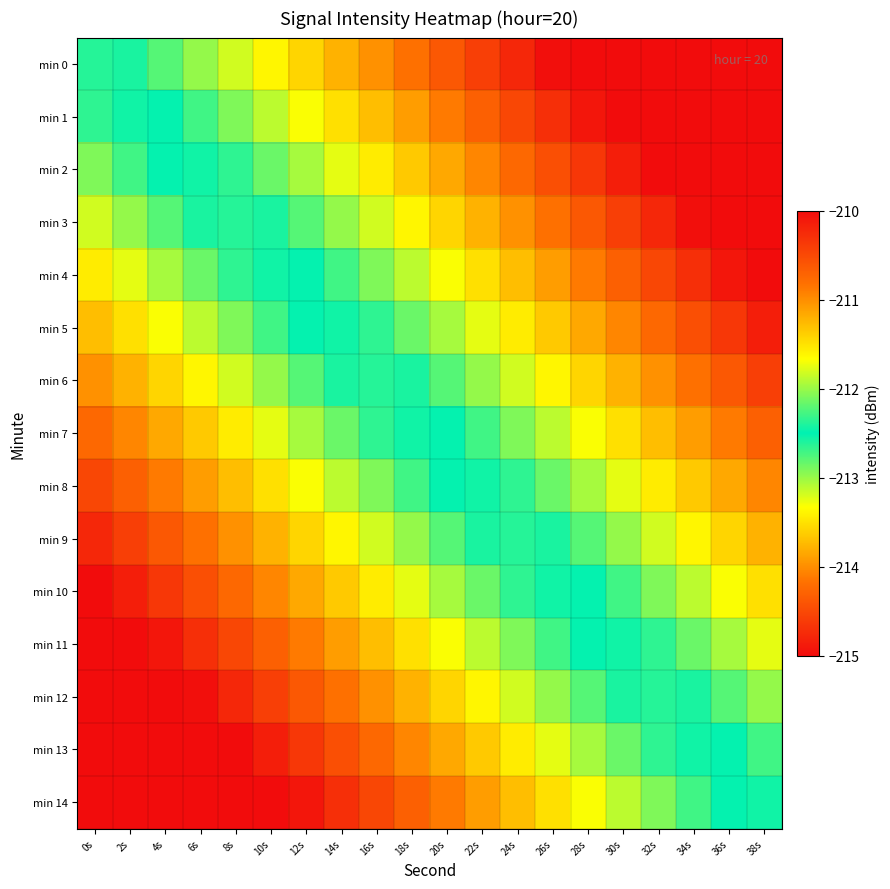

Reading left to right, list all the values displayed in this chart.

min 0: 0s=-212.4	2s=-212.6	4s=-212.8	6s=-213.0	8s=-213.2	10s=-213.4	12s=-213.6	14s=-213.8	16s=-214.0	18s=-214.2	20s=-214.4	22s=-214.6	24s=-214.8	26s=-215.0	28s=-215.0	30s=-215.0	32s=-215.0	34s=-215.0	36s=-215.0	38s=-215.0
min 1: 0s=-212.6	2s=-212.4	4s=-212.5	6s=-212.7	8s=-212.9	10s=-213.1	12s=-213.3	14s=-213.5	16s=-213.7	18s=-213.9	20s=-214.1	22s=-214.3	24s=-214.5	26s=-214.7	28s=-214.9	30s=-215.0	32s=-215.0	34s=-215.0	36s=-215.0	38s=-215.0
min 2: 0s=-212.9	2s=-212.7	4s=-212.5	6s=-212.4	8s=-212.6	10s=-212.8	12s=-213.0	14s=-213.2	16s=-213.4	18s=-213.6	20s=-213.8	22s=-214.0	24s=-214.2	26s=-214.4	28s=-214.6	30s=-214.8	32s=-215.0	34s=-215.0	36s=-215.0	38s=-215.0
min 3: 0s=-213.2	2s=-213.0	4s=-212.8	6s=-212.6	8s=-212.4	10s=-212.6	12s=-212.8	14s=-213.0	16s=-213.2	18s=-213.4	20s=-213.6	22s=-213.8	24s=-214.0	26s=-214.2	28s=-214.4	30s=-214.6	32s=-214.8	34s=-215.0	36s=-215.0	38s=-215.0
min 4: 0s=-213.4	2s=-213.2	4s=-213.0	6s=-212.8	8s=-212.6	10s=-212.4	12s=-212.5	14s=-212.7	16s=-212.9	18s=-213.1	20s=-213.3	22s=-213.5	24s=-213.7	26s=-213.9	28s=-214.1	30s=-214.3	32s=-214.5	34s=-214.7	36s=-214.9	38s=-215.0
min 5: 0s=-213.7	2s=-213.5	4s=-213.3	6s=-213.1	8s=-212.9	10s=-212.7	12s=-212.5	14s=-212.4	16s=-212.6	18s=-212.8	20s=-213.0	22s=-213.2	24s=-213.4	26s=-213.6	28s=-213.8	30s=-214.0	32s=-214.2	34s=-214.4	36s=-214.6	38s=-214.8
min 6: 0s=-214.0	2s=-213.8	4s=-213.6	6s=-213.4	8s=-213.2	10s=-213.0	12s=-212.8	14s=-212.6	16s=-212.4	18s=-212.6	20s=-212.8	22s=-213.0	24s=-213.2	26s=-213.4	28s=-213.6	30s=-213.8	32s=-214.0	34s=-214.2	36s=-214.4	38s=-214.6
min 7: 0s=-214.2	2s=-214.0	4s=-213.8	6s=-213.6	8s=-213.4	10s=-213.2	12s=-213.0	14s=-212.8	16s=-212.6	18s=-212.4	20s=-212.5	22s=-212.7	24s=-212.9	26s=-213.1	28s=-213.3	30s=-213.5	32s=-213.7	34s=-213.9	36s=-214.1	38s=-214.3
min 8: 0s=-214.5	2s=-214.3	4s=-214.1	6s=-213.9	8s=-213.7	10s=-213.5	12s=-213.3	14s=-213.1	16s=-212.9	18s=-212.7	20s=-212.5	22s=-212.4	24s=-212.6	26s=-212.8	28s=-213.0	30s=-213.2	32s=-213.4	34s=-213.6	36s=-213.8	38s=-214.0
min 9: 0s=-214.8	2s=-214.6	4s=-214.4	6s=-214.2	8s=-214.0	10s=-213.8	12s=-213.6	14s=-213.4	16s=-213.2	18s=-213.0	20s=-212.8	22s=-212.6	24s=-212.4	26s=-212.6	28s=-212.8	30s=-213.0	32s=-213.2	34s=-213.4	36s=-213.6	38s=-213.8
min 10: 0s=-215.0	2s=-214.8	4s=-214.6	6s=-214.4	8s=-214.2	10s=-214.0	12s=-213.8	14s=-213.6	16s=-213.4	18s=-213.2	20s=-213.0	22s=-212.8	24s=-212.6	26s=-212.4	28s=-212.5	30s=-212.7	32s=-212.9	34s=-213.1	36s=-213.3	38s=-213.5
min 11: 0s=-215.0	2s=-215.0	4s=-214.9	6s=-214.7	8s=-214.5	10s=-214.3	12s=-214.1	14s=-213.9	16s=-213.7	18s=-213.5	20s=-213.3	22s=-213.1	24s=-212.9	26s=-212.7	28s=-212.5	30s=-212.4	32s=-212.6	34s=-212.8	36s=-213.0	38s=-213.2
min 12: 0s=-215.0	2s=-215.0	4s=-215.0	6s=-215.0	8s=-214.8	10s=-214.6	12s=-214.4	14s=-214.2	16s=-214.0	18s=-213.8	20s=-213.6	22s=-213.4	24s=-213.2	26s=-213.0	28s=-212.8	30s=-212.6	32s=-212.4	34s=-212.6	36s=-212.8	38s=-213.0
min 13: 0s=-215.0	2s=-215.0	4s=-215.0	6s=-215.0	8s=-215.0	10s=-214.8	12s=-214.6	14s=-214.4	16s=-214.2	18s=-214.0	20s=-213.8	22s=-213.6	24s=-213.4	26s=-213.2	28s=-213.0	30s=-212.8	32s=-212.6	34s=-212.4	36s=-212.5	38s=-212.7
min 14: 0s=-215.0	2s=-215.0	4s=-215.0	6s=-215.0	8s=-215.0	10s=-215.0	12s=-214.9	14s=-214.7	16s=-214.5	18s=-214.3	20s=-214.1	22s=-213.9	24s=-213.7	26s=-213.5	28s=-213.3	30s=-213.1	32s=-212.9	34s=-212.7	36s=-212.5	38s=-212.4